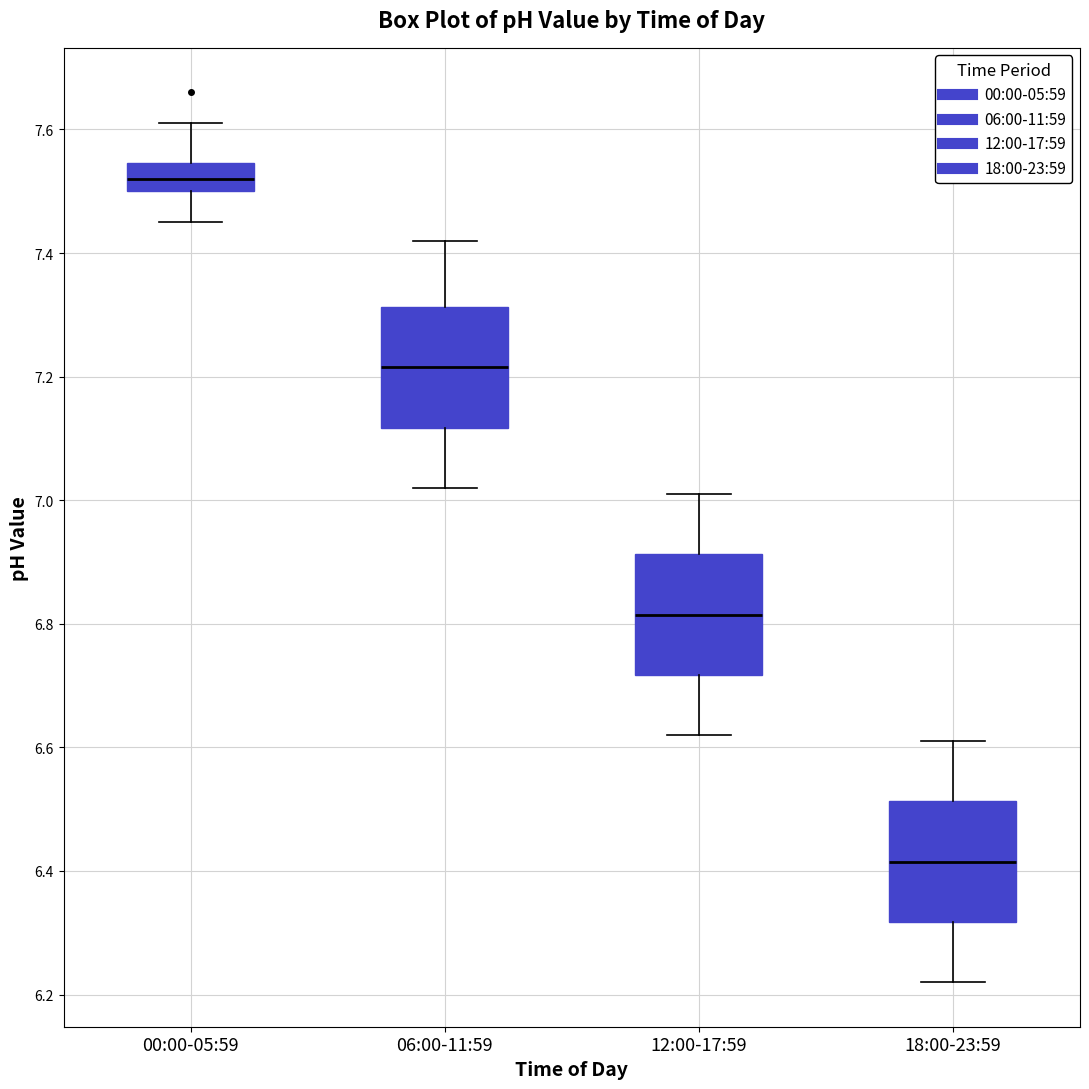

Reading left to right, transcribe this box plot: for each box, give where its median line is, the range the box spans, and where its two whiskers end, as read against the y-axis. The values are not printed on the chart, so give them approximately, as read against the axis.

00:00-05:59: median 7.52, box 7.50 to 7.54, whiskers 7.46 to 7.62
06:00-11:59: median 7.22, box 7.12 to 7.32, whiskers 7.02 to 7.42
12:00-17:59: median 6.82, box 6.72 to 6.92, whiskers 6.62 to 7.02
18:00-23:59: median 6.42, box 6.32 to 6.52, whiskers 6.22 to 6.62